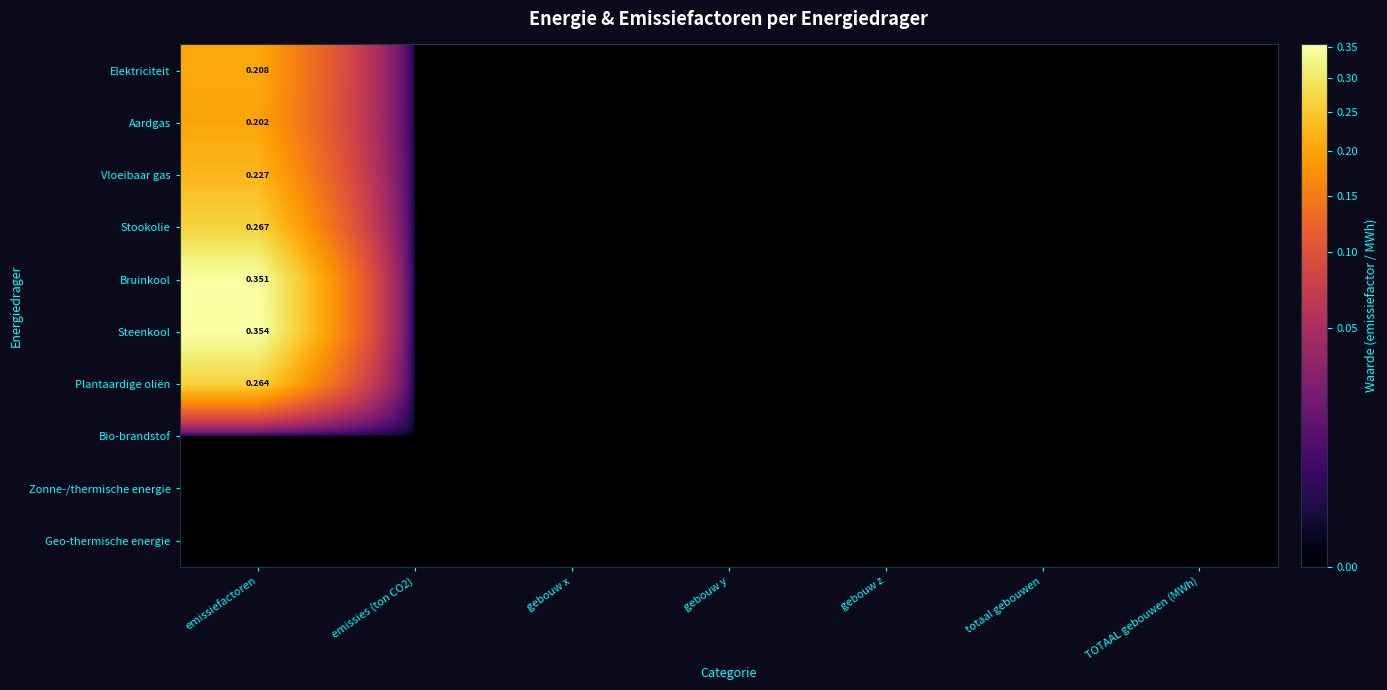

The Vloeibaar gas series shows 0.0 at gebouw x. True or false?

True